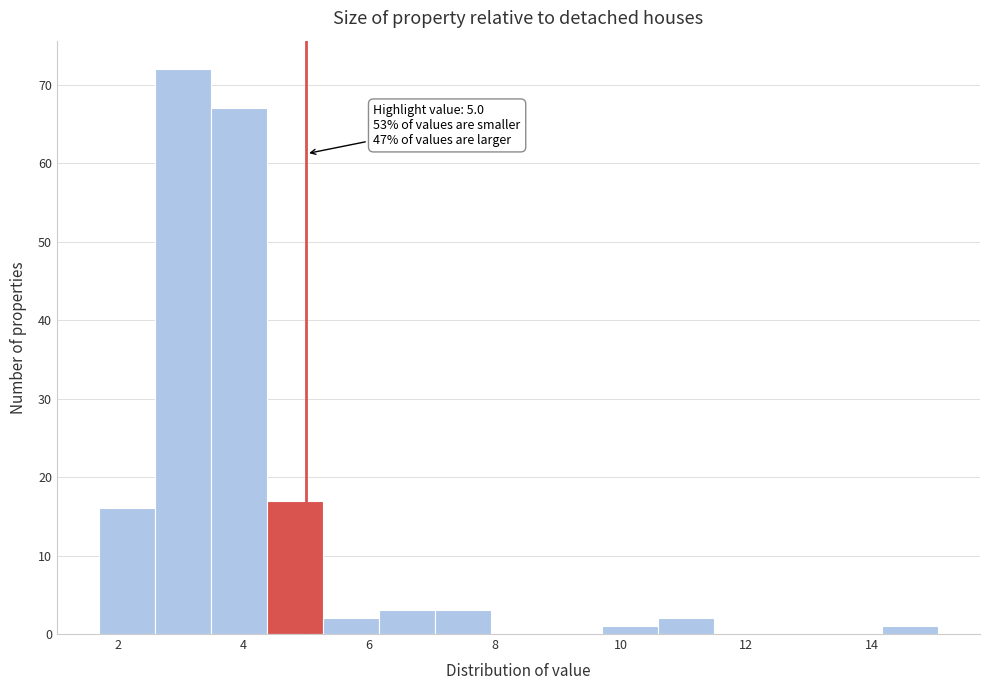

Over which range of the x-axis is the bar tallest?

2.6 to 3.4